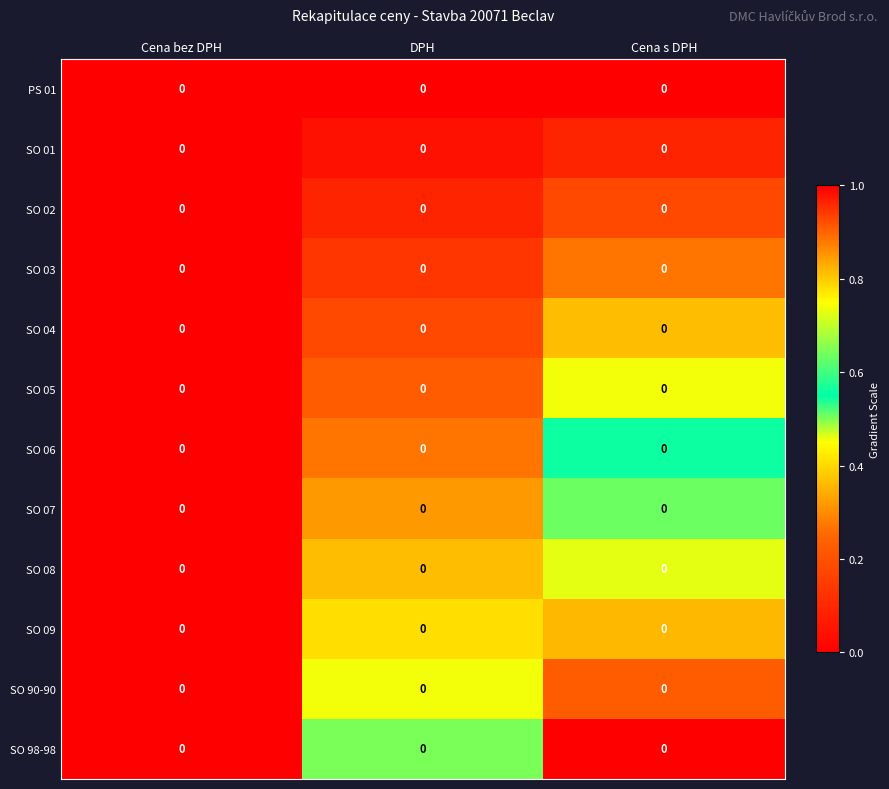

At how many categories does at least one series exceed 0?

2